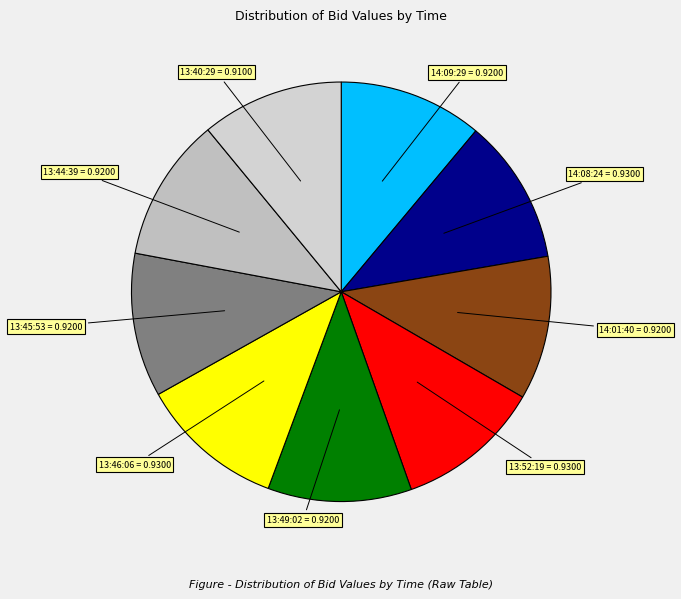

The 13:49:02 = 0.9200 slice represents 20% of the pie. True or false?

False